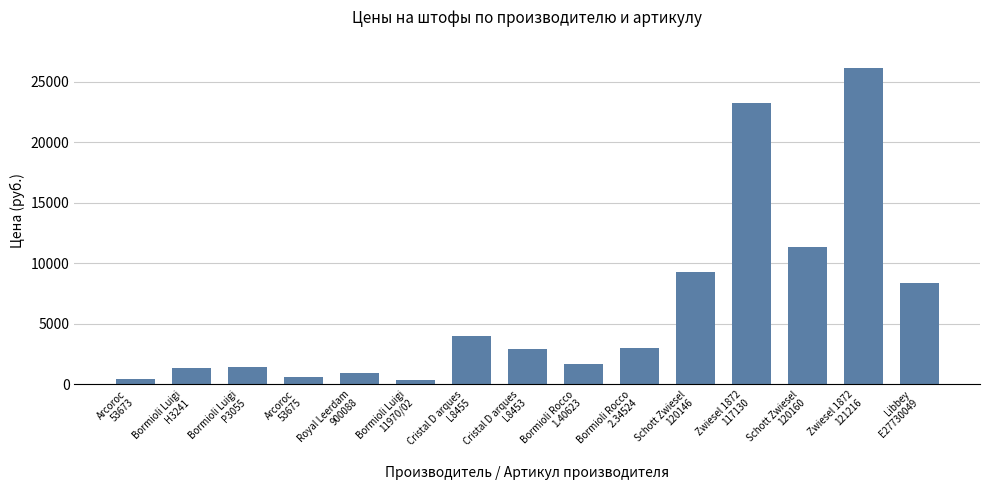

Which label corresponds to the largest value in the chart?

Zwiesel 1872
121216